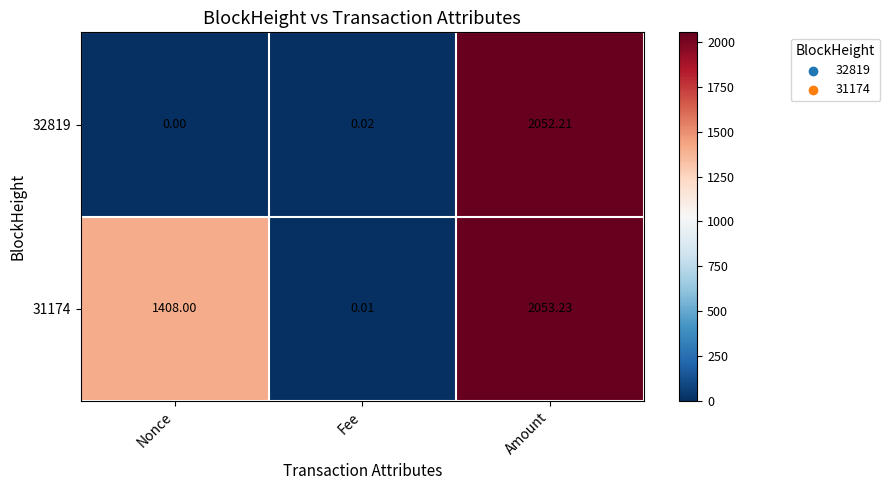

Which series changed the most between Nonce and Amount?

32819